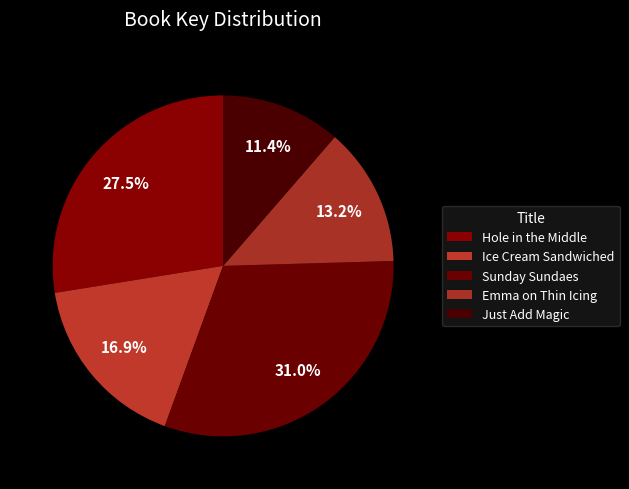

How many slices are in this pie chart?

5